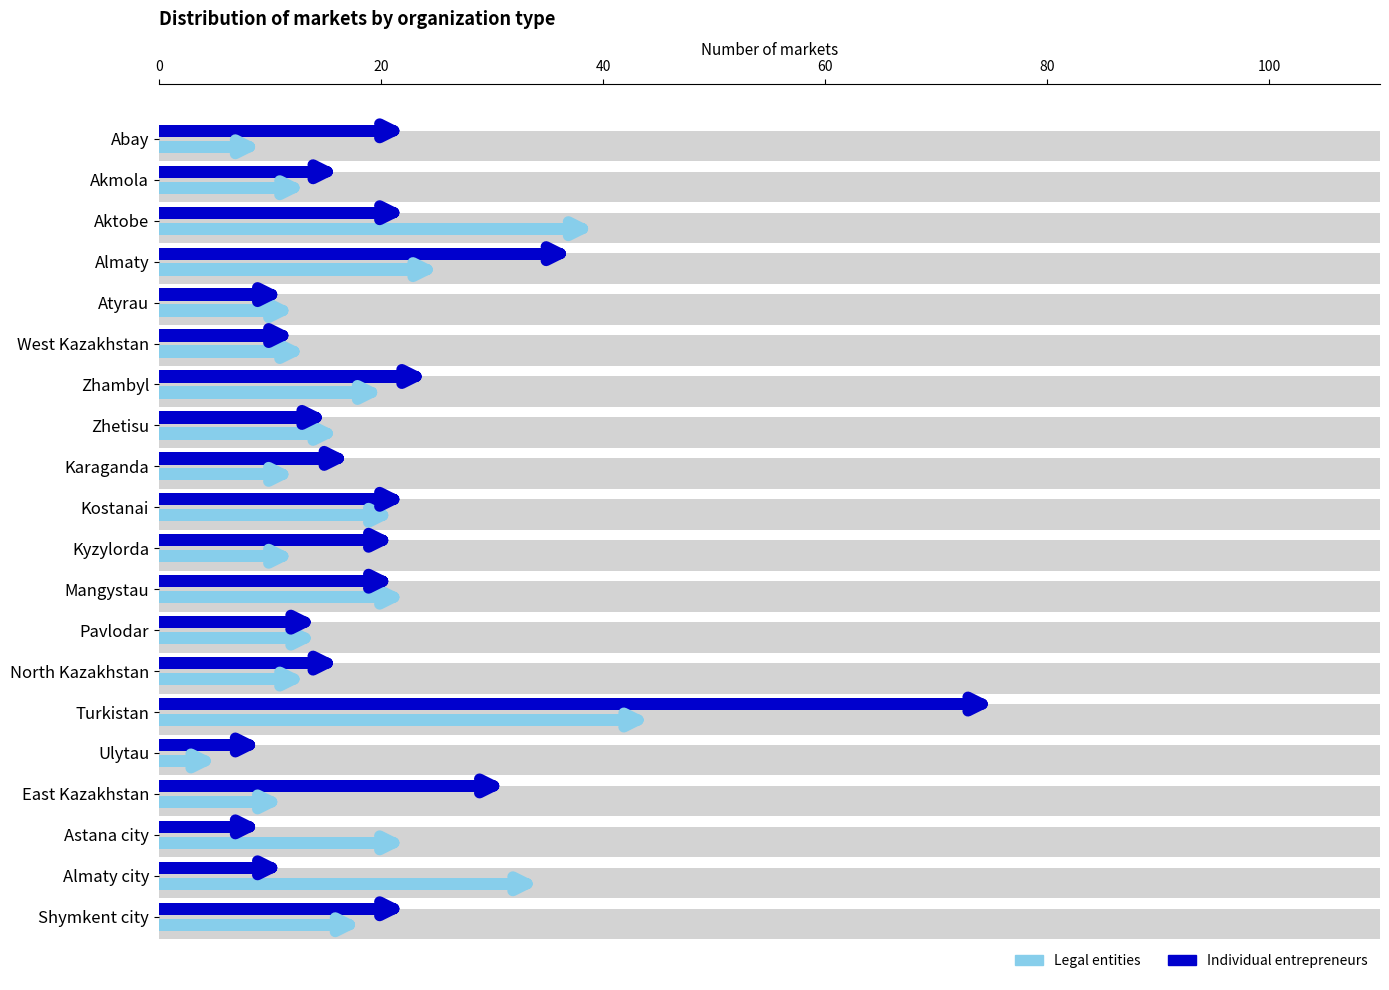

List the series in order of their peak value, lowest first.

Legal entities, Individual entrepreneurs